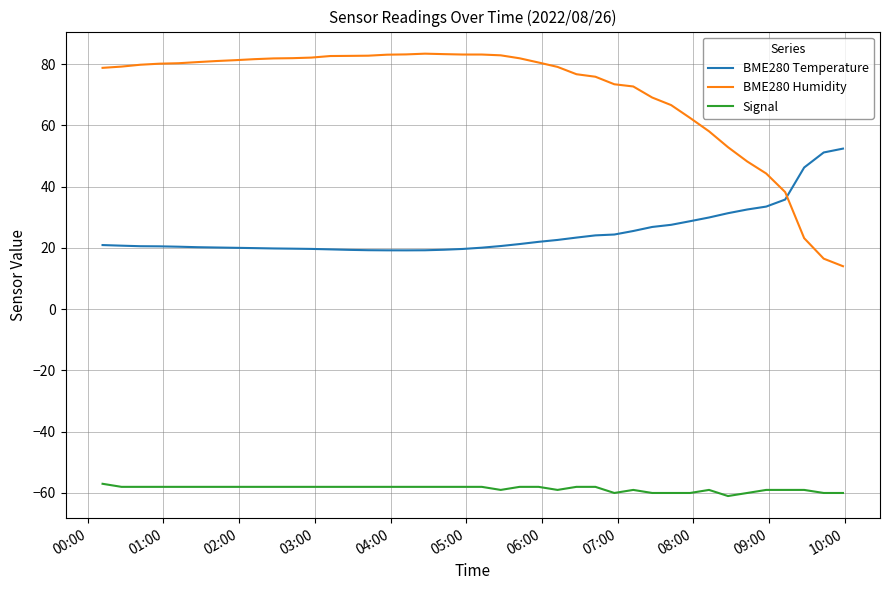

Does the chart display data point markers on the line(s)?

No